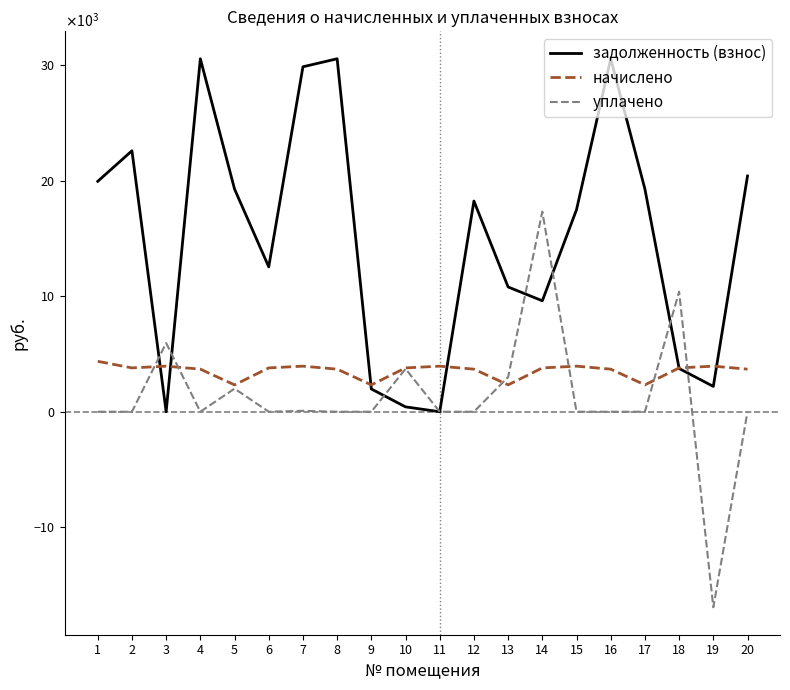

Where do уплачено and начислено first cross each other?

2 and 3